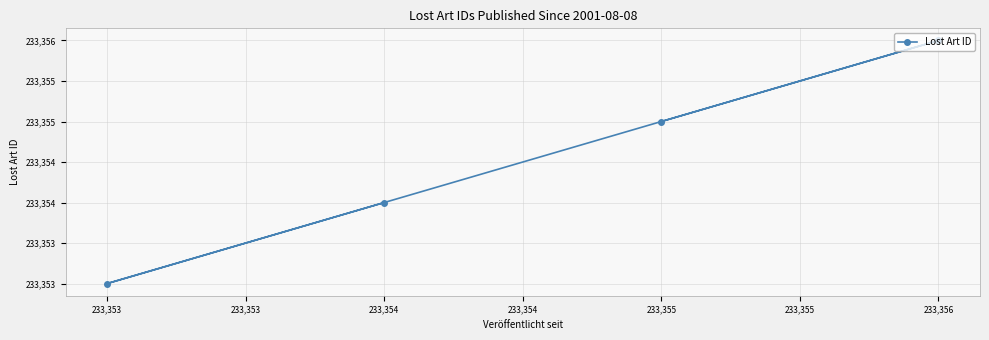

List the labels in order of value, largest first.

233,356, 233,355, 233,354, 233,353